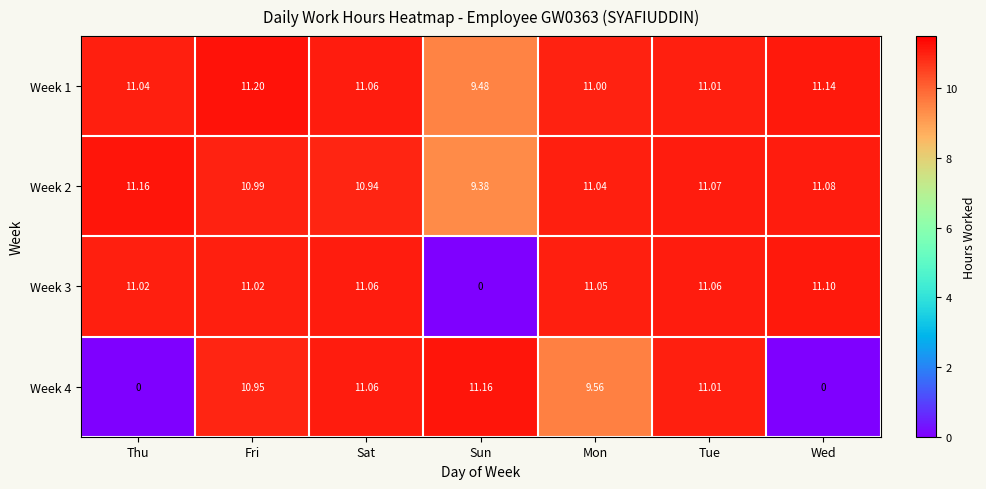

At Sun, list the series in order from smallest to largest.

Week 3, Week 2, Week 1, Week 4